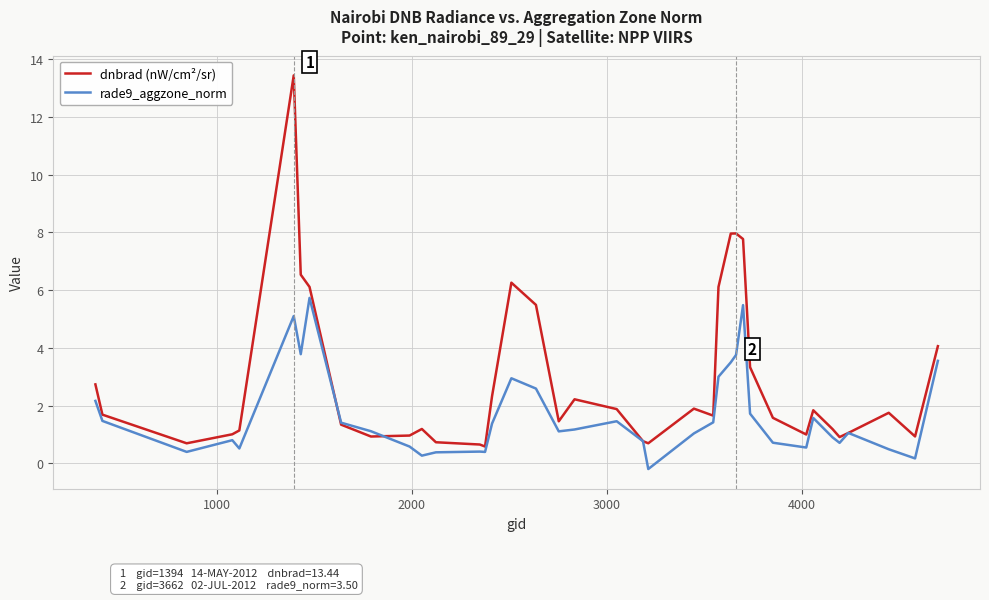

What is the difference between the second highest and second lowest values in the dnbrad (nW/cm²/sr) series?

7.3